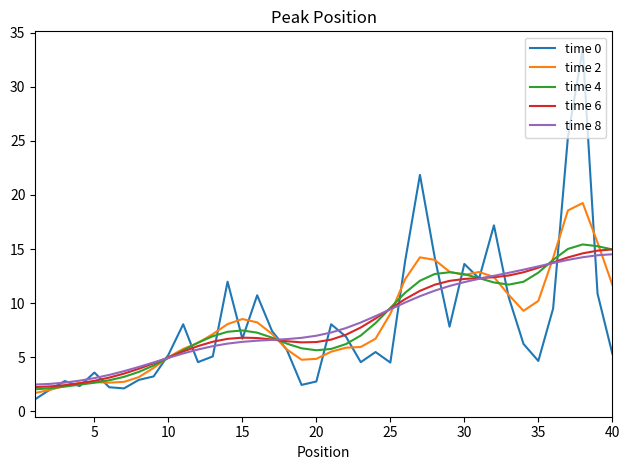

What is the lowest value of the time 8 series?

2.5